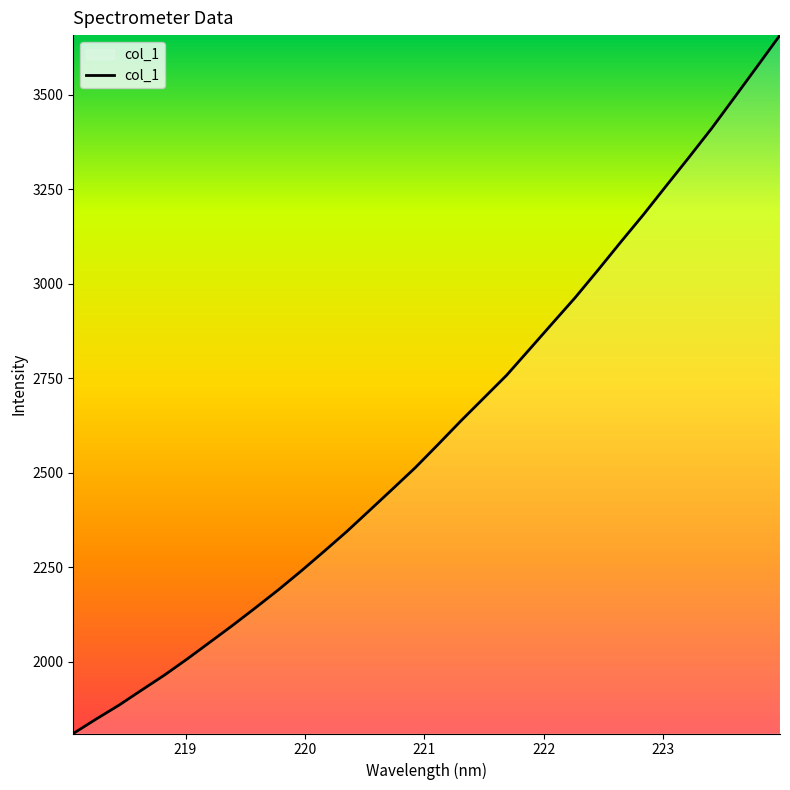

What is the smallest value displayed?

1810.6